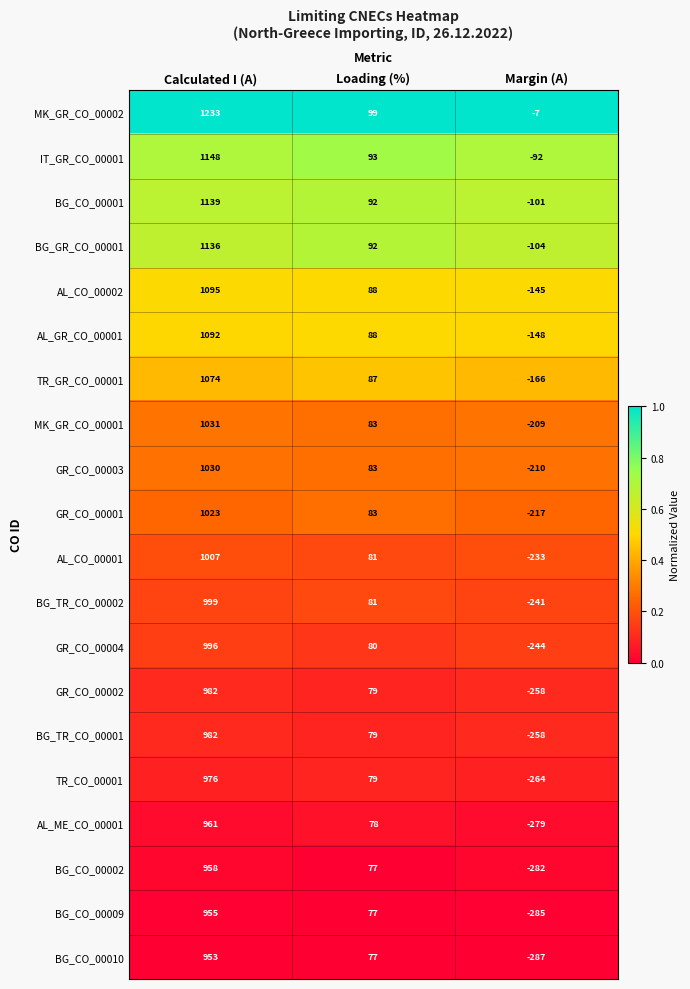

Which label corresponds to the smallest value in the chart?

Margin (A)